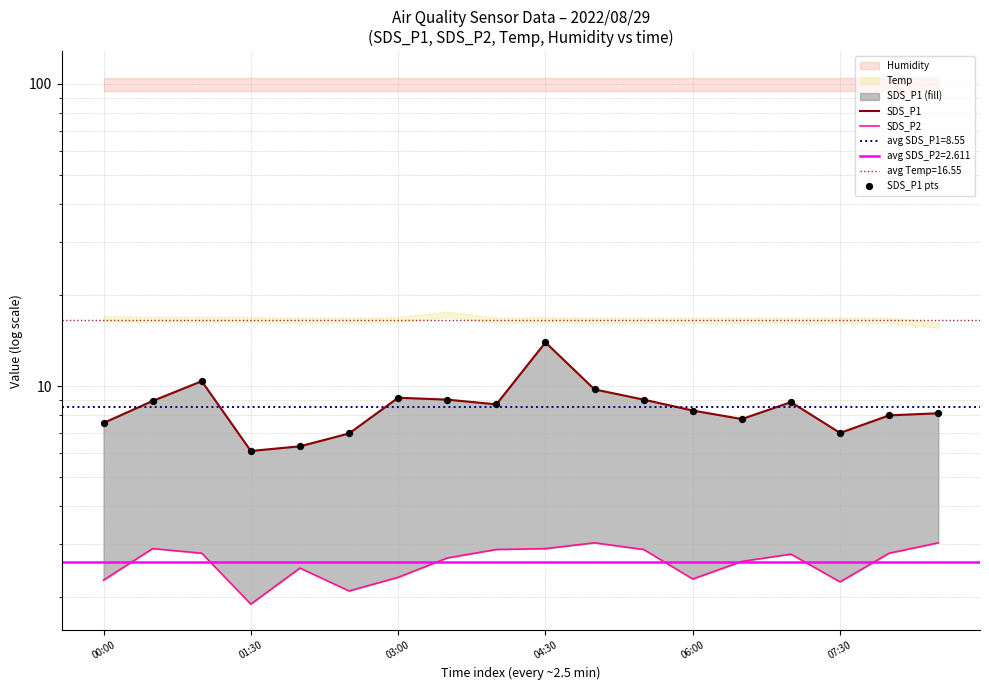

Which series contains the lowest Y value?

SDS_P2